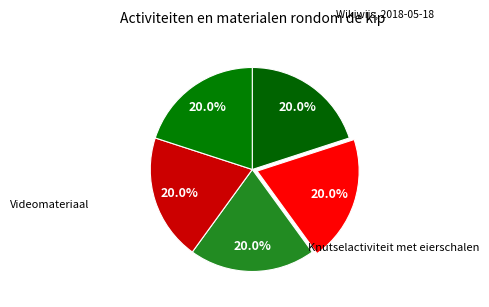

Count the number of slices in the pie.

5